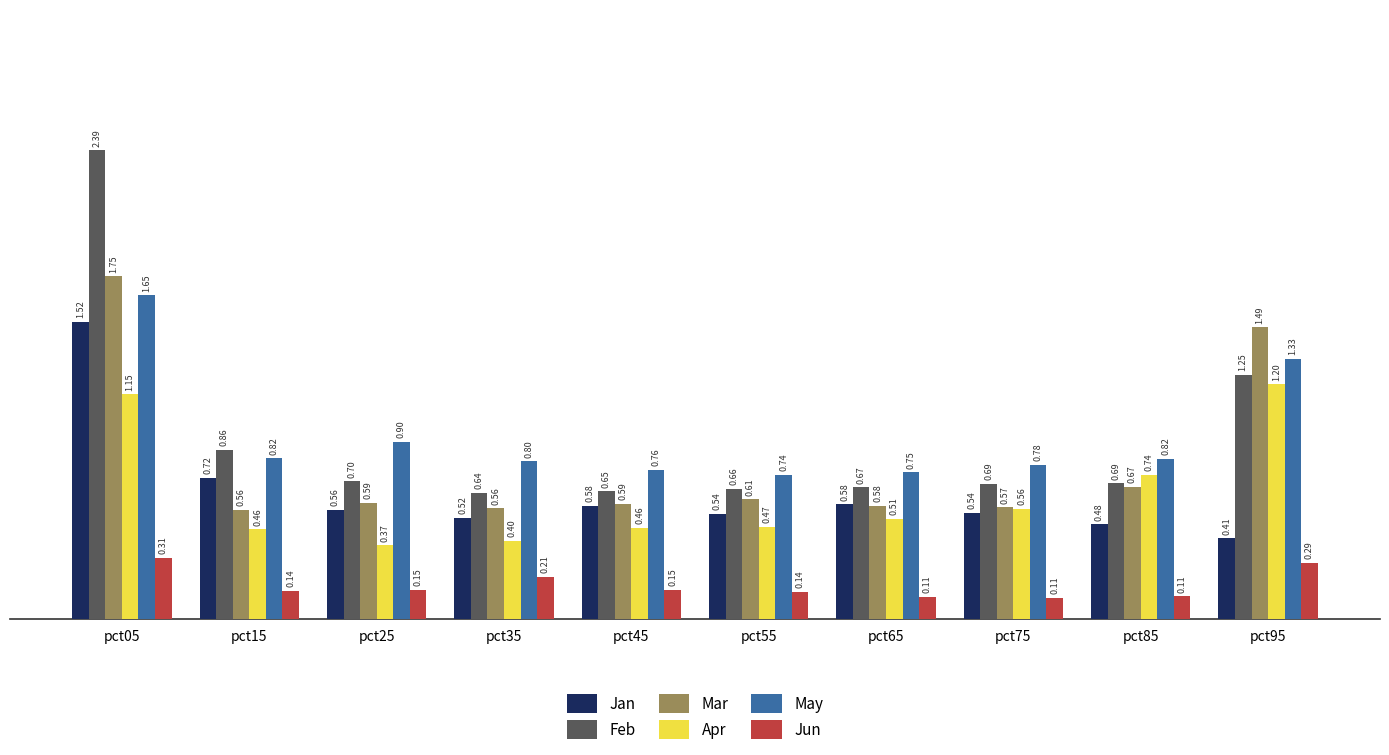

Count the Jan values in the range 0 to 1.

9